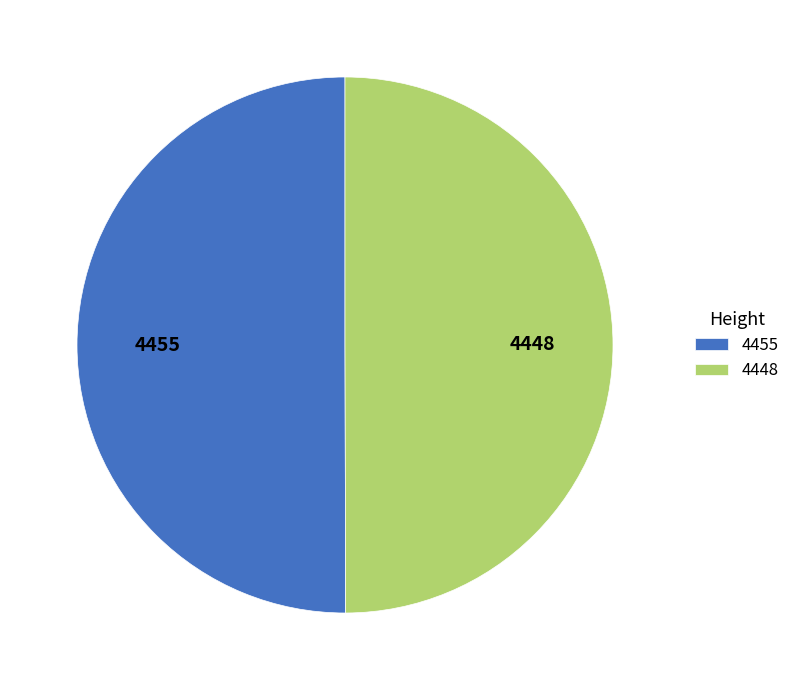

Is it true that 4448 is 61% of the pie?

False